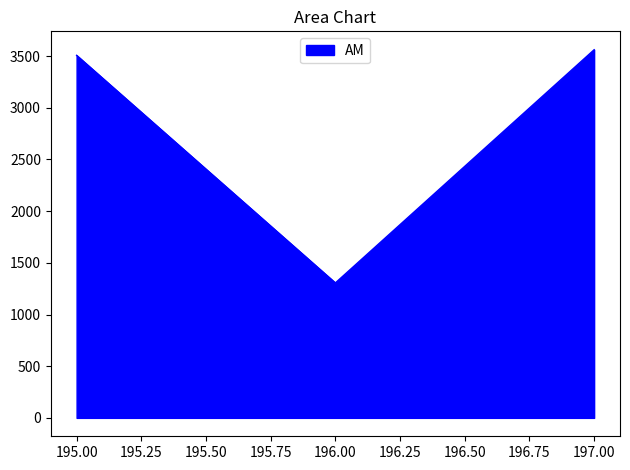

How many lines are shown in the chart?

1